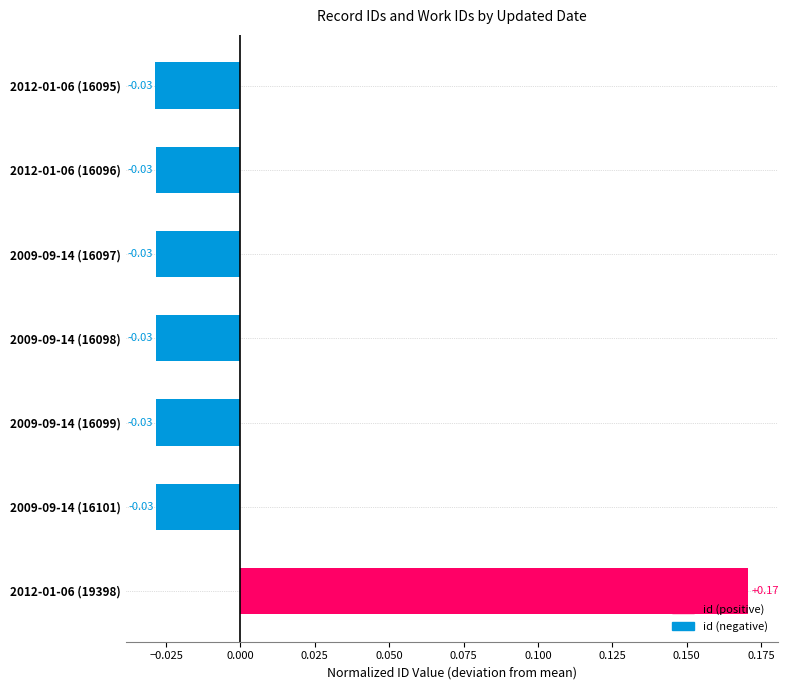

How many values are between 0 and 1?

1